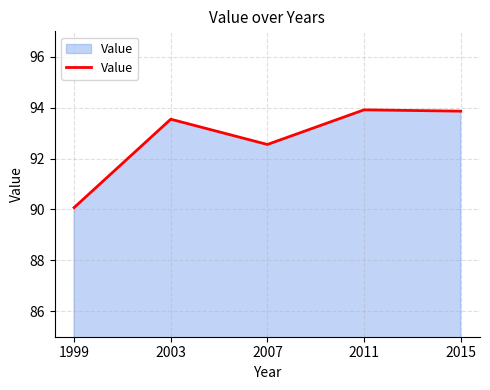

What is the difference between the values at 1999 and 2007?

2.5